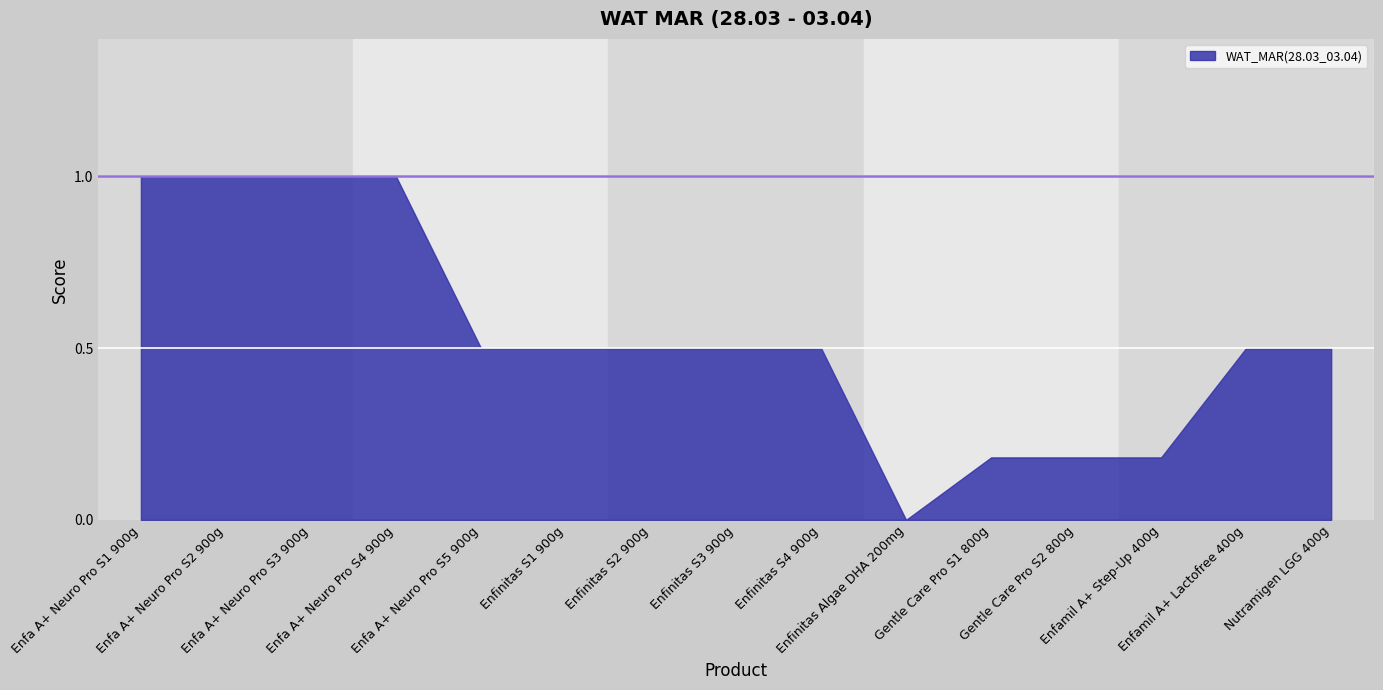

True or false: the data shows 0.5 at Nutramigen LGG 400g.

True